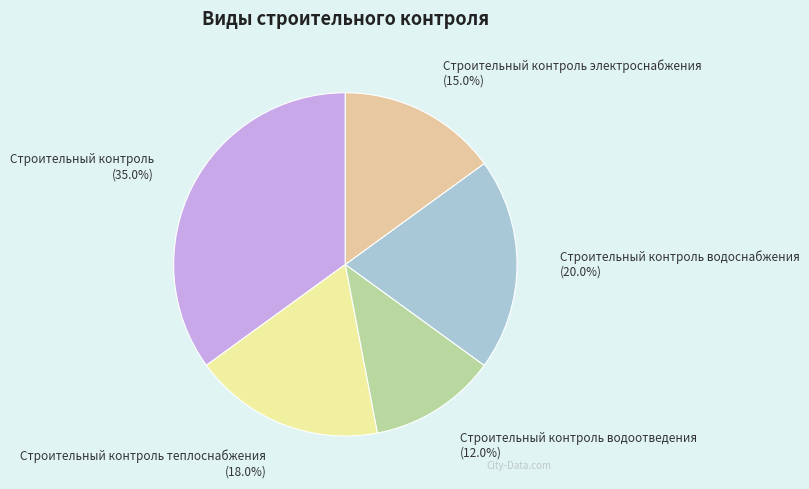

How many slices are in this pie chart?

5